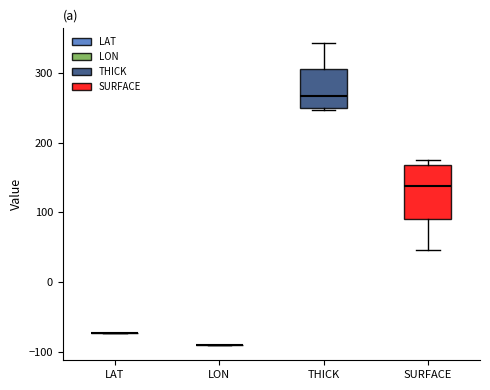

Reading left to right, read every box against the y-axis: the position of its median line, the range the box covers, and the ends of its whiskers. The values are not printed on the chart, so give them approximately, as read against the axis.

LAT: box collapsed to a line at -70, whiskers -70 to -70
LON: box collapsed to a line at -90, whiskers -90 to -90
THICK: median 270, box 250 to 310, whiskers 250 to 340
SURFACE: median 140, box 90 to 170, whiskers 50 to 170 (just above the box's upper edge)